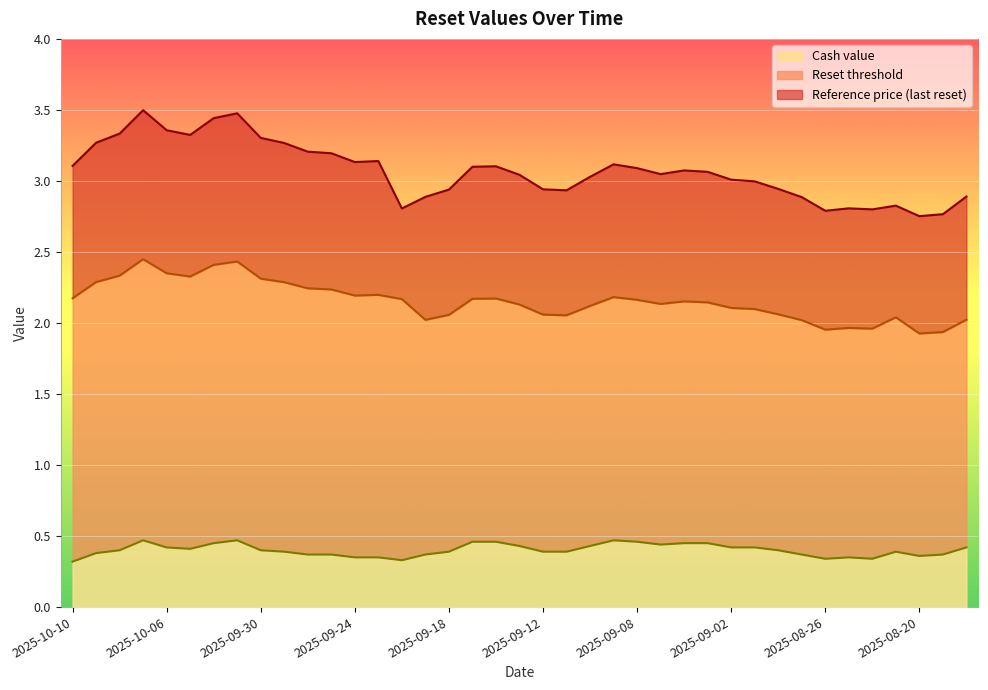

Which series changed the most between 2025-10-07 and 2025-09-05?

Reference price (last reset)